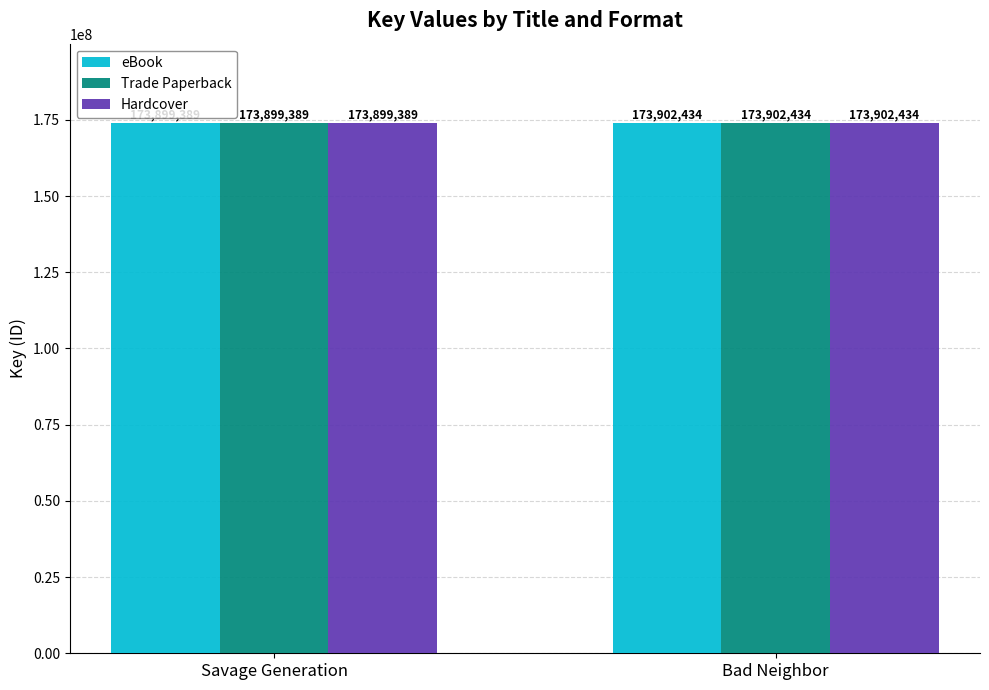

What is the average value of the eBook series?

173900912